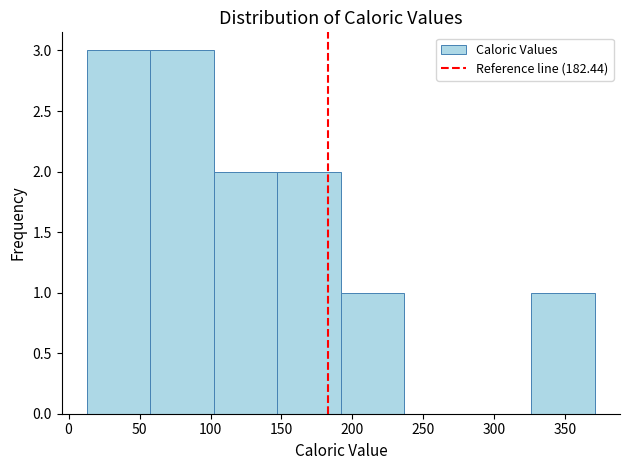

Reading left to right, list every bar in this chart as the range it spans on the x-axis followed by its height. Neither the bar edges nor the heights are printed on the chart, so give them approximately, as read against the axes.

15 to 60: 3
60 to 100: 3
100 to 145: 2
145 to 190: 2
190 to 235: 1
235 to 280: 0
280 to 325: 0
325 to 370: 1